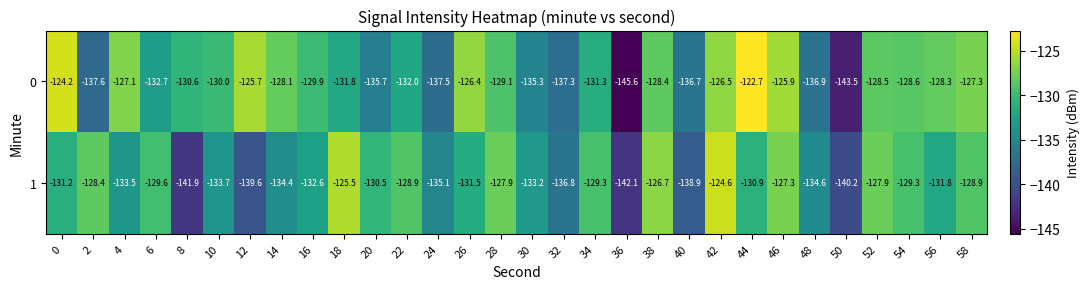

Is the value of 1 at 48 greater than the value of 0 at 32?

Yes